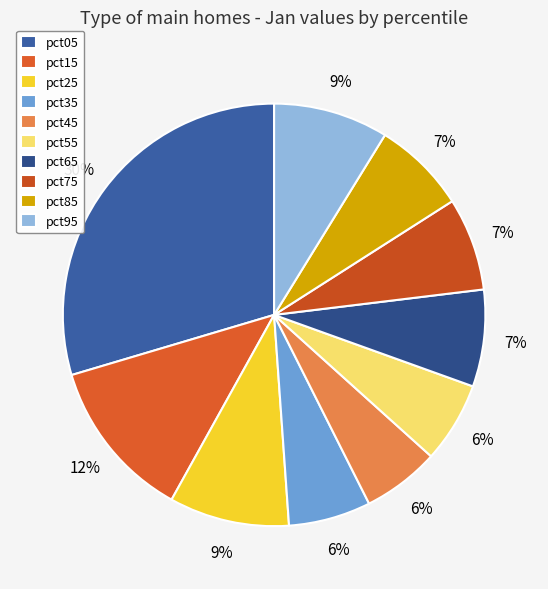

Count the number of slices in the pie.

10